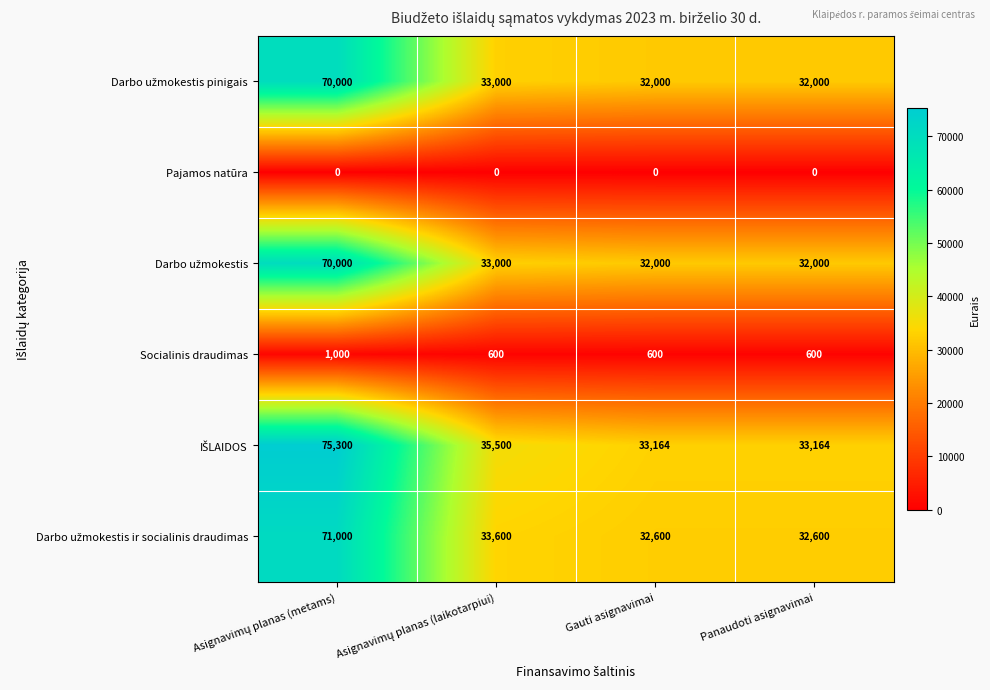

What is the difference between the highest and lowest values at Panaudoti asignavimai?

33164